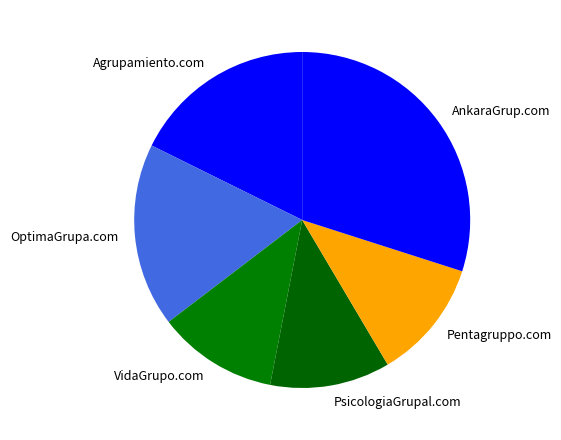

Combined, do OptimaGrupa.com and Agrupamiento.com account for over 50%?

No